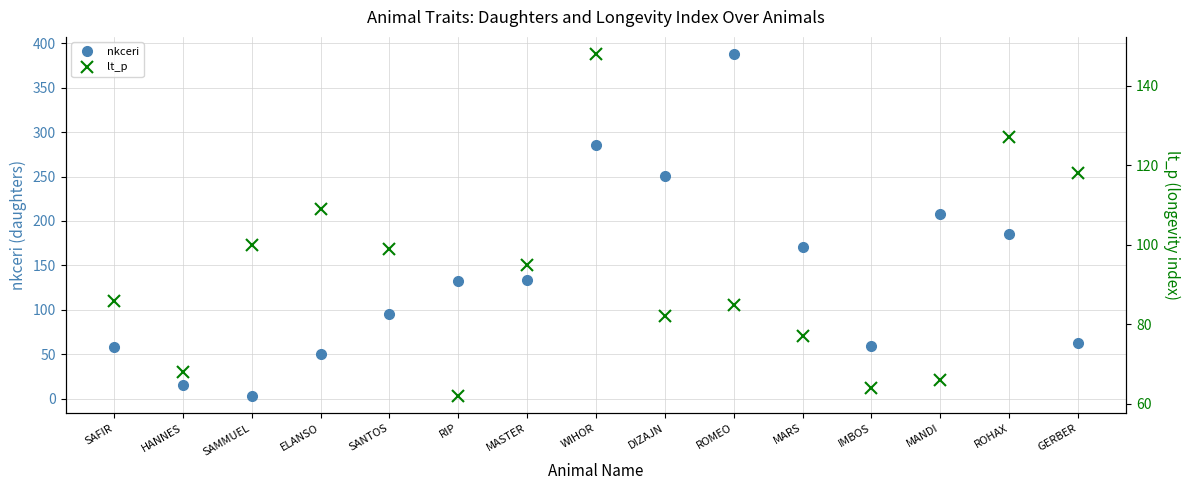

Reading left to right, what are all the values shown in this chart?

nkceri: SAFIR=58	HANNES=15	SAMMUEL=3	ELANSO=50	SANTOS=95	RIP=132	MASTER=133	WIHOR=285	DIZAJN=251	ROMEO=388	MARS=171	IMBOS=59	MANDI=208	ROHAX=185	GERBER=63
lt_p: SAFIR=86	HANNES=68	SAMMUEL=100	ELANSO=109	SANTOS=99	RIP=62	MASTER=95	WIHOR=148	DIZAJN=82	ROMEO=85	MARS=77	IMBOS=64	MANDI=66	ROHAX=127	GERBER=118